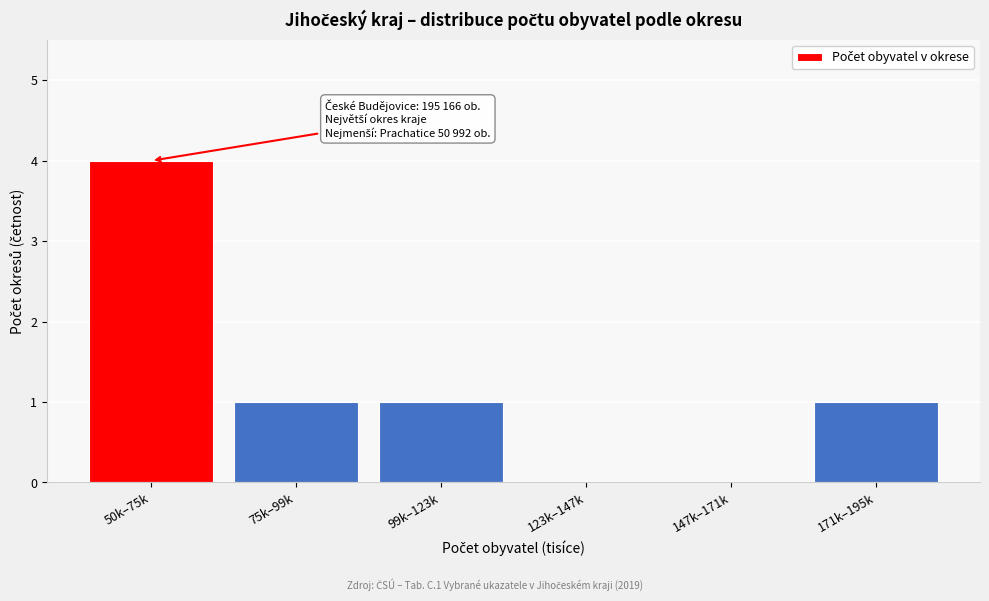

Reading right to left, transcribe all the data shown in this chart.

171k–195k=1	147k–171k=0	123k–147k=0	99k–123k=1	75k–99k=1	50k–75k=4